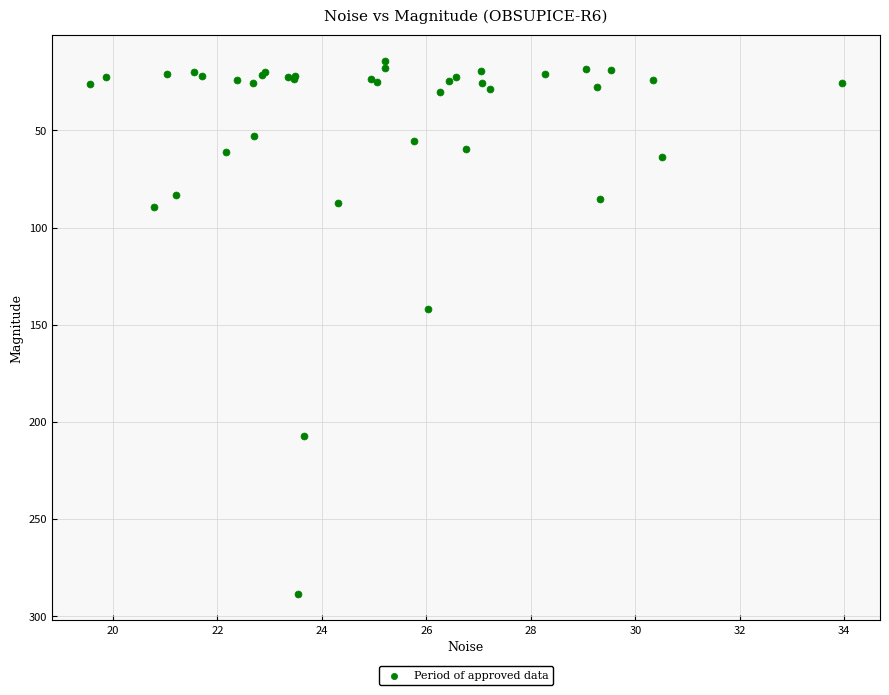

What Y value in the scatter plot is closest to 151?

142.2